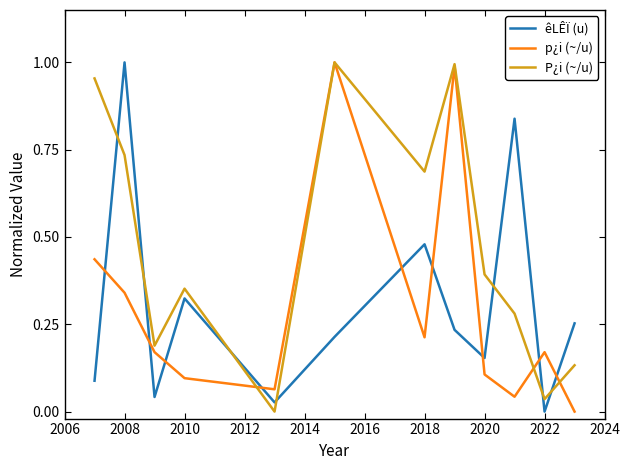

Which series ends up on top after the final intersection of êLÊÏ (u) and P¿i (~/u)?

êLÊÏ (u)